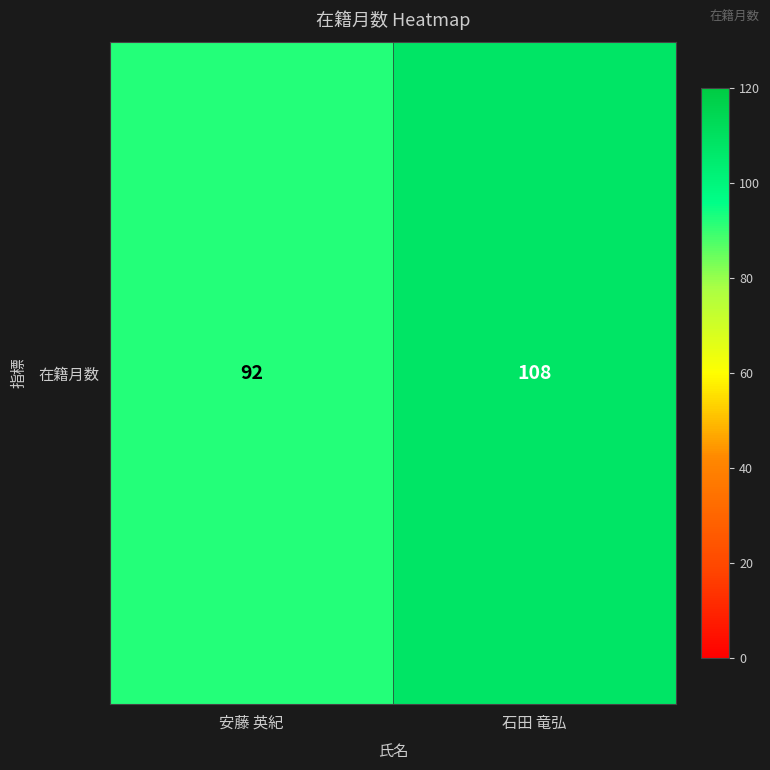

What is the difference between the maximum and minimum values?

16